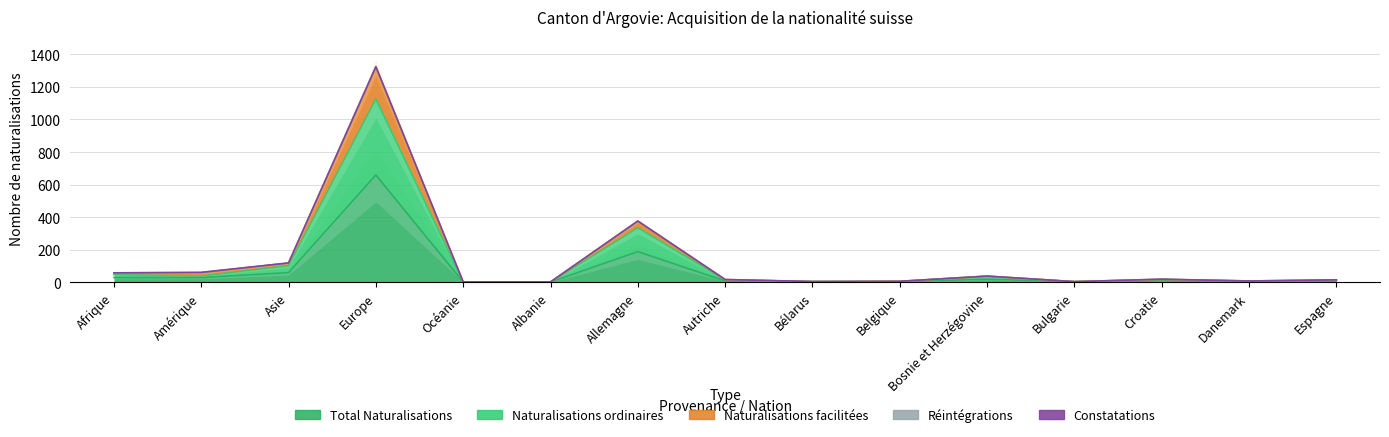

Which series has the largest range (max minus min)?

Naturalisations facilitées